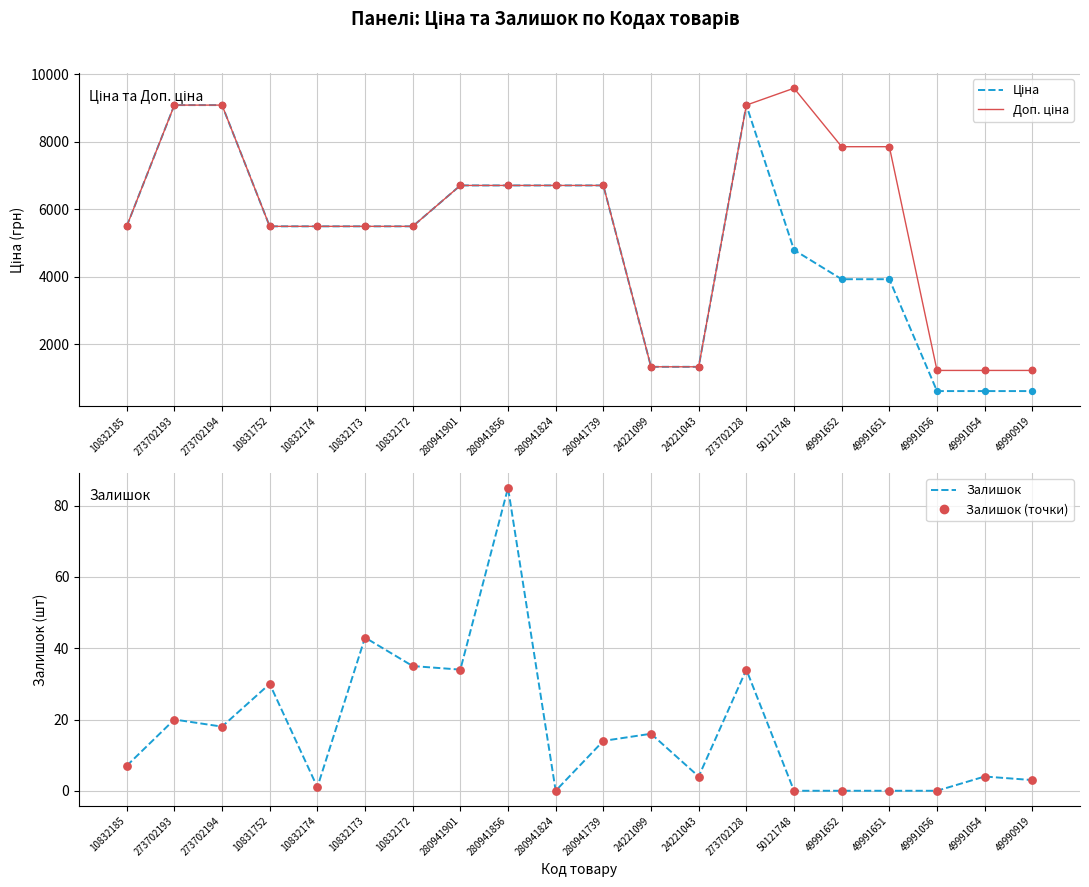

What is the total value across all series at 49991652?

11788.4